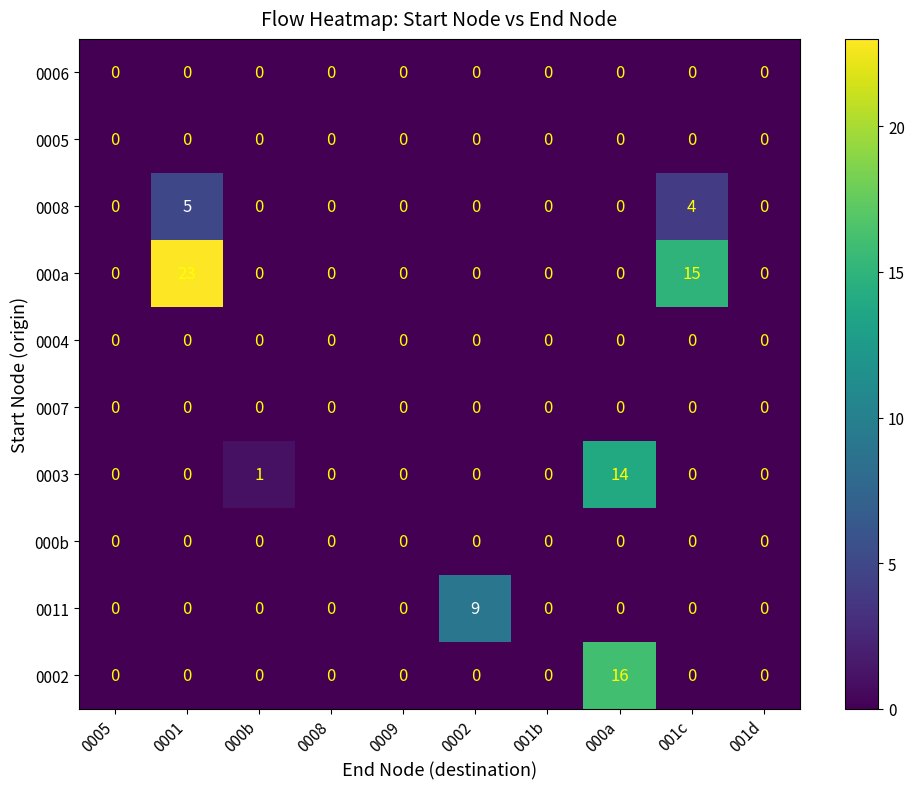

Is it true that 0002 equals -9 at 0002?

False